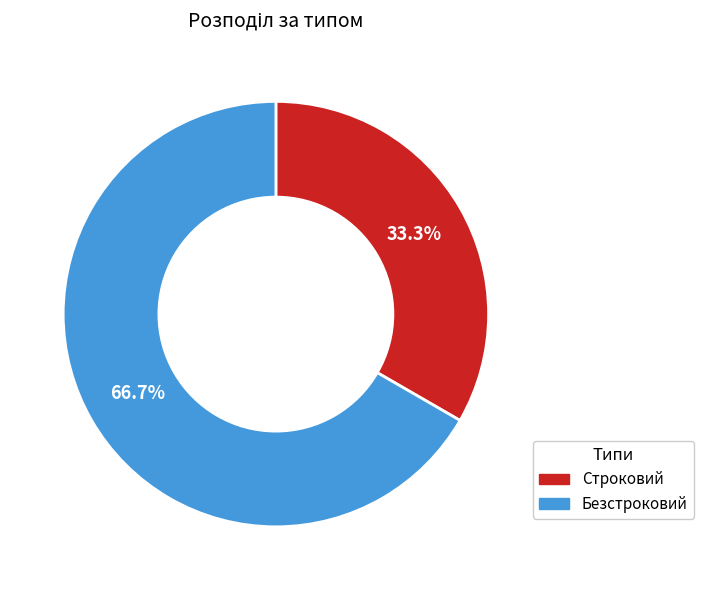

Is it true that Строковий is 44% of the pie?

False